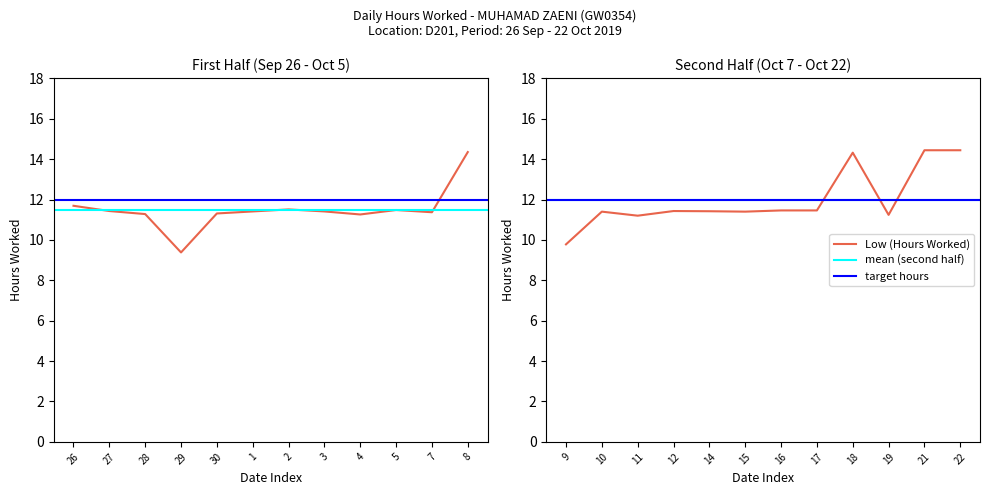

What is the maximum value shown in the chart?

14.4